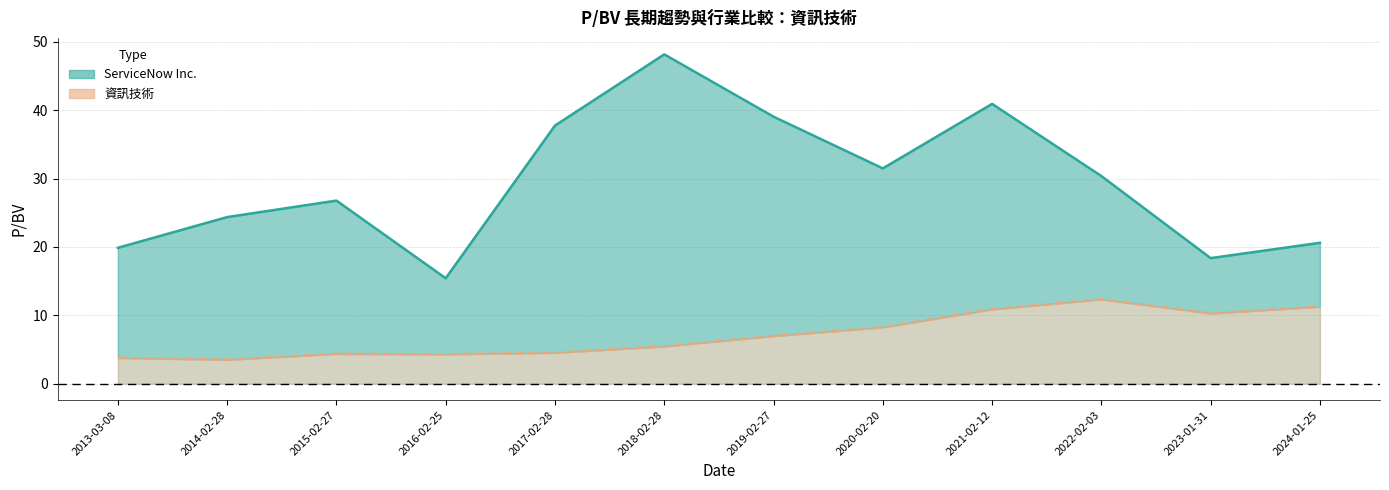

In ServiceNow Inc., how many points are lower than both neighbors (excluding endpoints)?

3